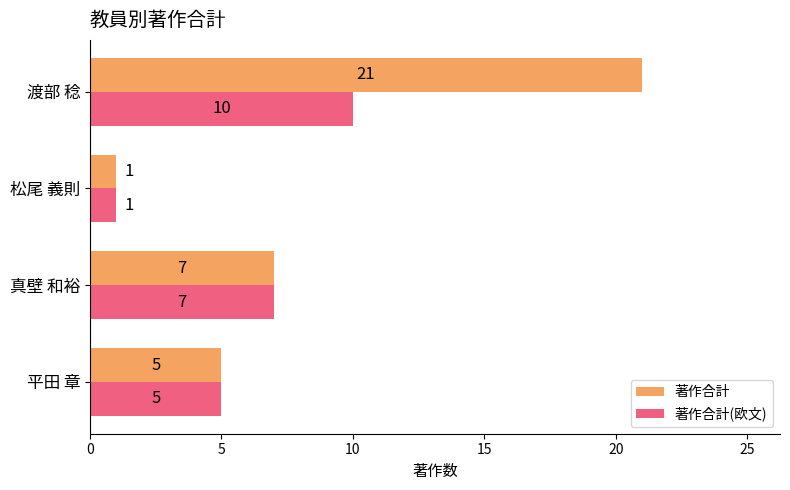

List the series in order of their overall mean, highest first.

著作合計, 著作合計(欧文)